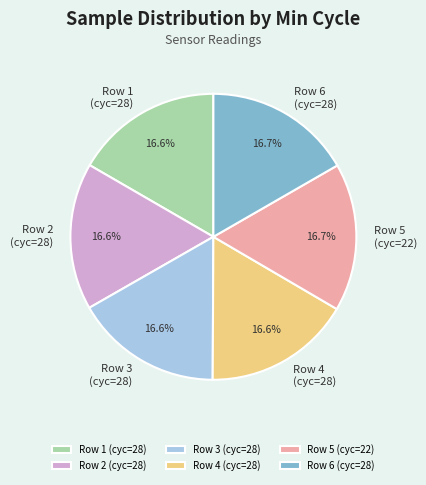

Is there any slice that represents more than half of the pie?

No